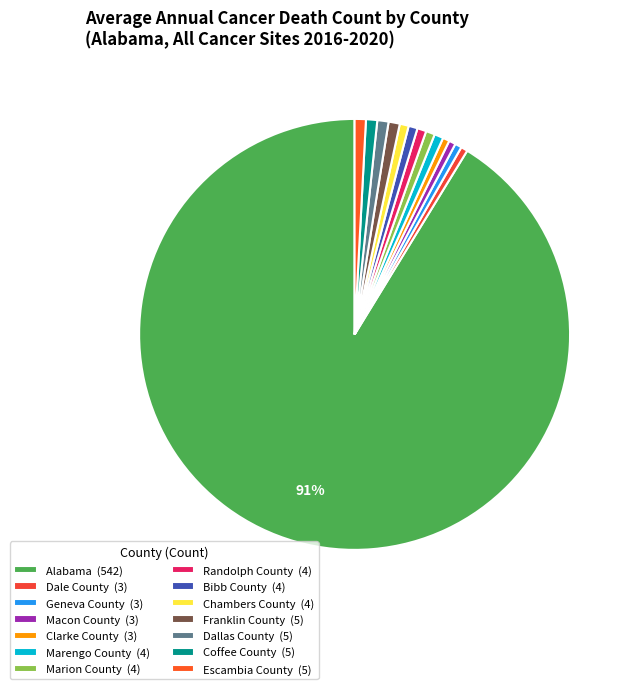

Approximately how many times larger is the value at Marion County compared to Bibb County?

1.0